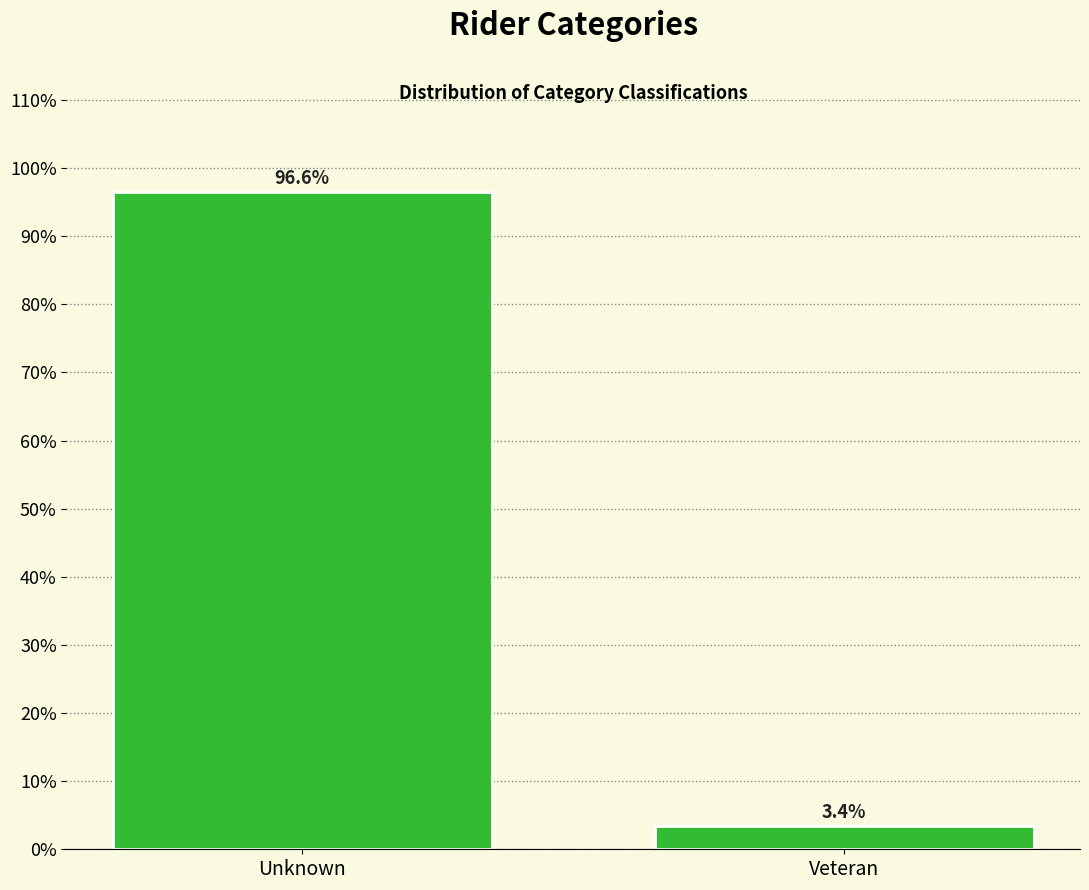

Reading right to left, extract all data points from this chart.

Veteran=3.4	Unknown=96.6